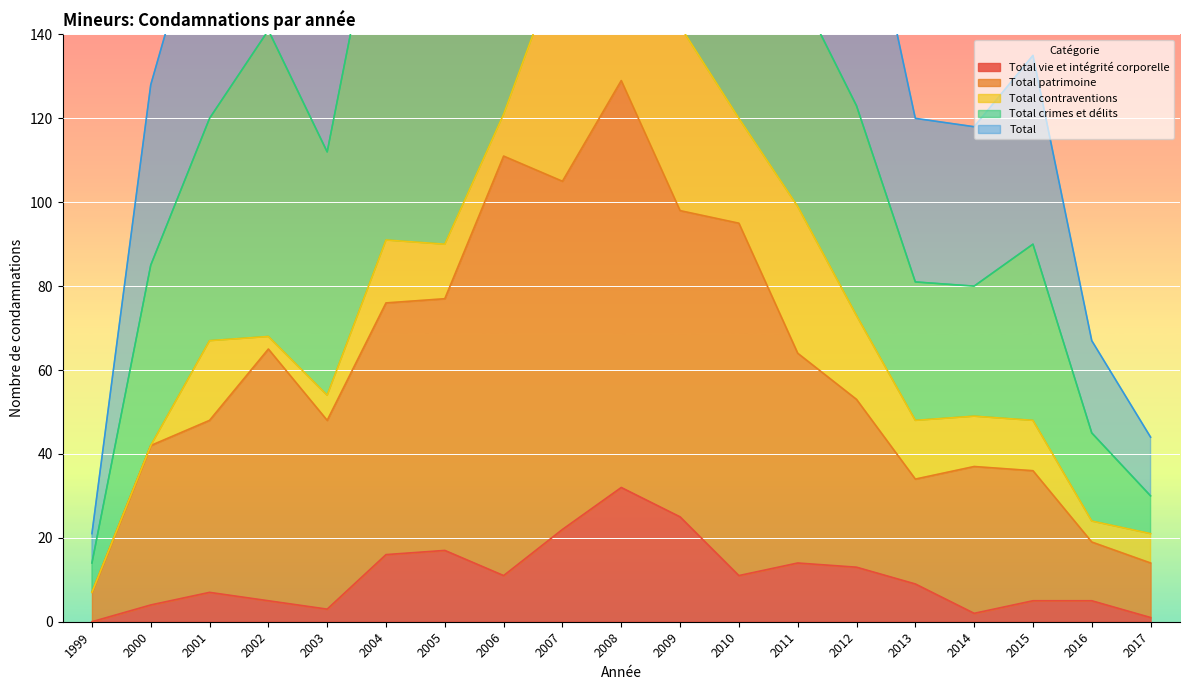

Where is the first local minimum for Total?

2003